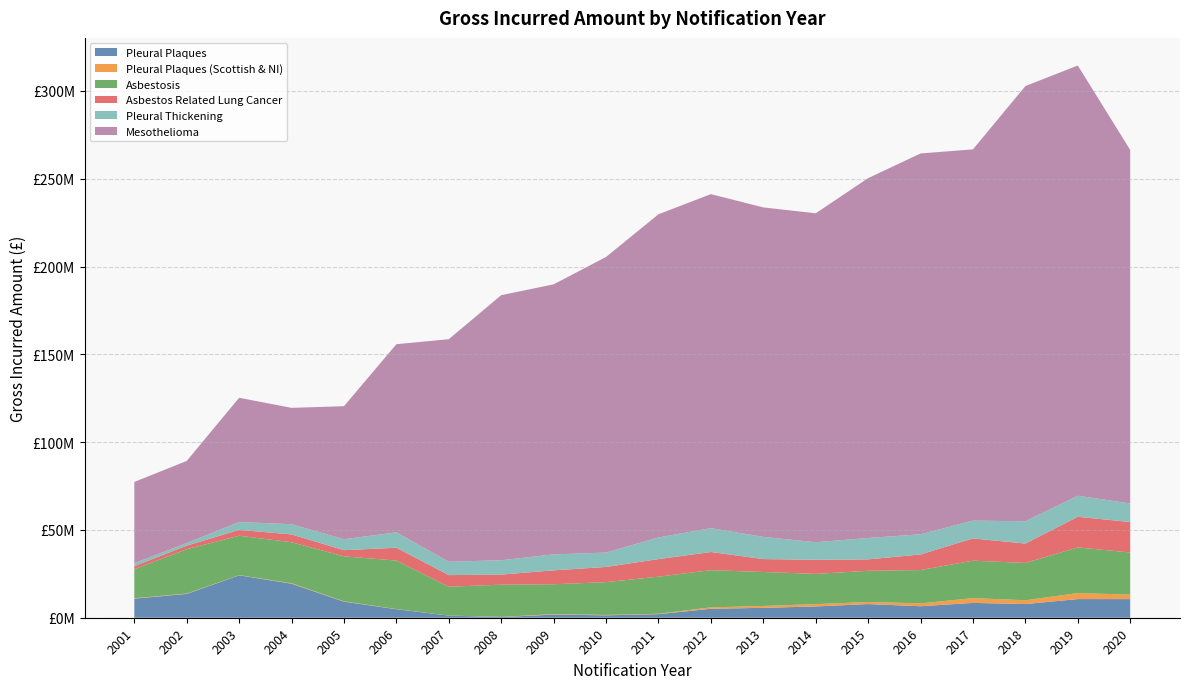

Reading left to right, what are all the values shown in this chart?

Pleural Plaques: 10893735.9	13567440.5	24156715.2	19369373.3	9141325.4	4848737.1	1216545.7	405342.2	1765797.9	1375758.8	2034619.3	5102146.4	5632836.7	6425398.2	7780965.2	6554779.3	8450038.8	7784785.6	10620924.2	10611484.9
Pleural Plaques (Scottish & NI): 230597.7	193279.7	112583.4	272799.3	211585.3	118459.9	21028.0	75994.7	315917.1	215778.2	230157.8	807903.1	1076337.2	1317211.7	1179817.1	1610600.8	2715544.5	2178775.9	3419636.8	2547283.9
Asbestosis: 16496938.0	25249647.3	22434327.1	23351610.0	25600239.4	27589705.8	16419238.9	18341310.5	16972853.4	18671427.6	21114361.1	21173502.7	19324542.7	17231805.5	17753752.7	18980555.2	21316674.6	21248534.5	25989089.0	24000717.4
Asbestos Related Lung Cancer: 1740051.5	2034860.8	3332138.6	4453497.6	3511898.9	7302862.9	6615858.3	5739358.7	7923723.2	8658708.7	10011192.1	10335459.6	7372473.3	8035294.4	6517845.0	8886616.3	12683123.4	11015544.1	17452251.5	17352171.5
Pleural Thickening: 1709492.2	1501806.3	4458454.2	5823800.7	6244762.7	8763099.8	7597578.7	8173802.5	9087726.0	8168192.8	12308505.7	13593354.5	12635179.0	9980733.2	12182924.9	11482627.2	10150474.5	12696371.7	11984958.7	10567507.5
Mesothelioma: 46248763.5	46742933.4	70777584.0	66239610.6	75759121.5	107137055.7	126752815.4	150951299.1	153780893.3	168355777.0	184056133.0	190208058.2	187628232.2	187322539.3	204912890.9	216864361.0	211403928.6	247827113.8	245004405.0	201307074.1